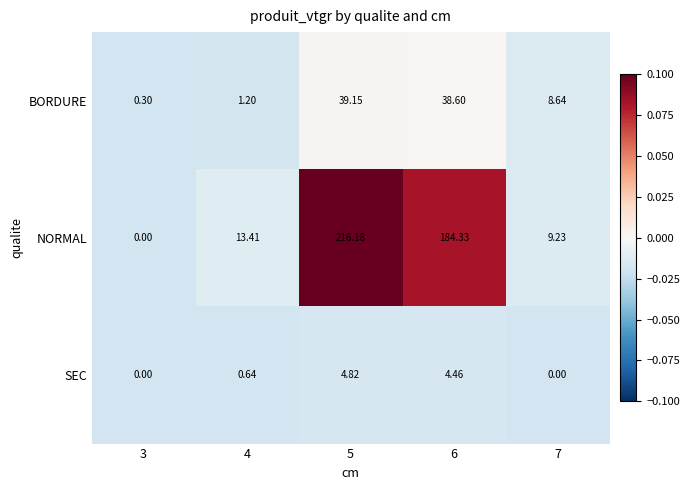

At which category is the sum across all series the highest?

5